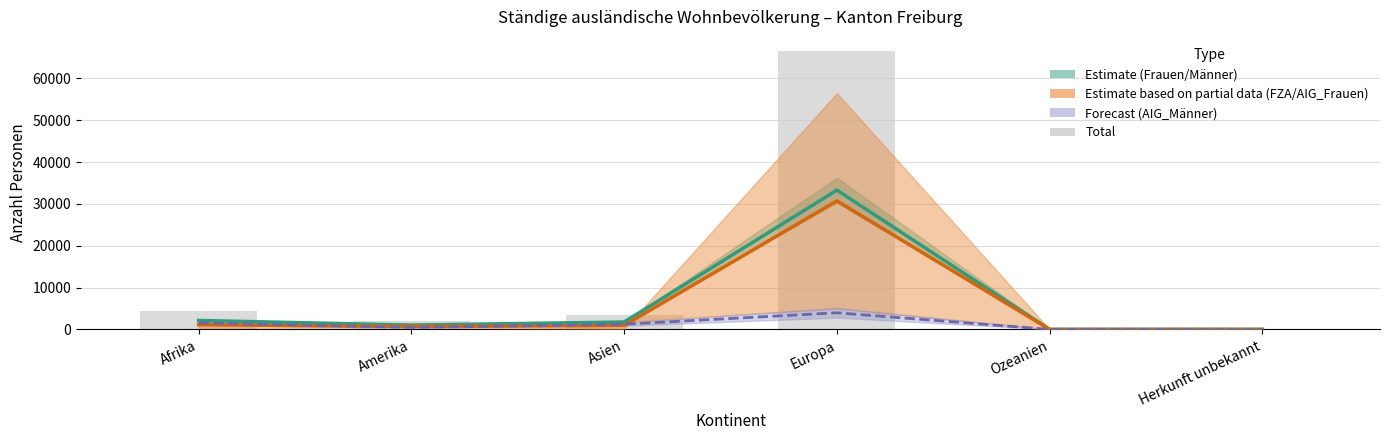

List the series in order of their peak value, lowest first.

Forecast mid, FZA_Total, Frauen, Total